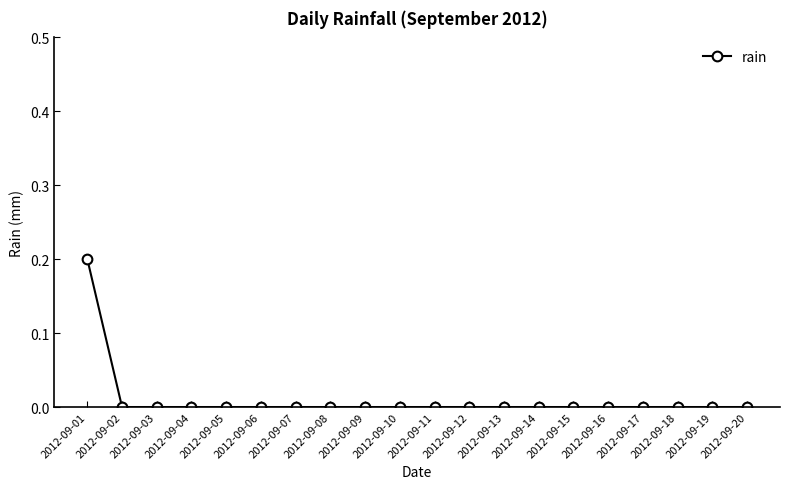

The chart shows a value of 0.0 at 2012-09-09. True or false?

True